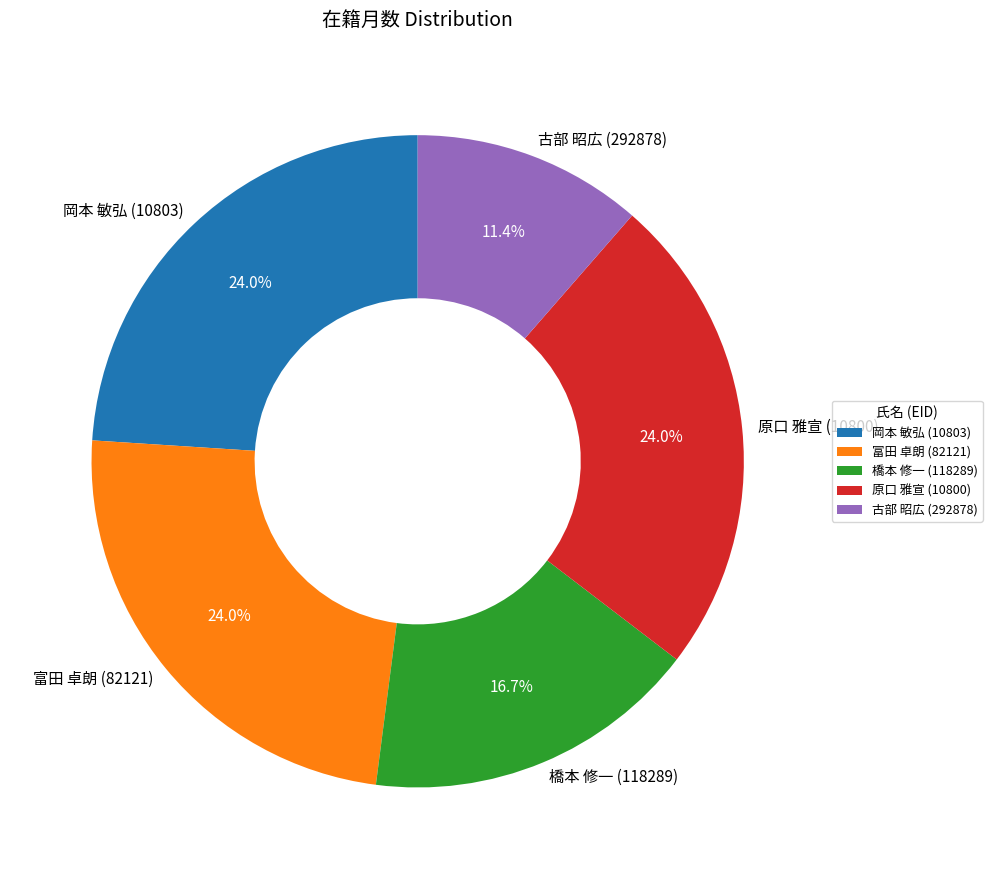

Is there a majority slice in this chart?

No